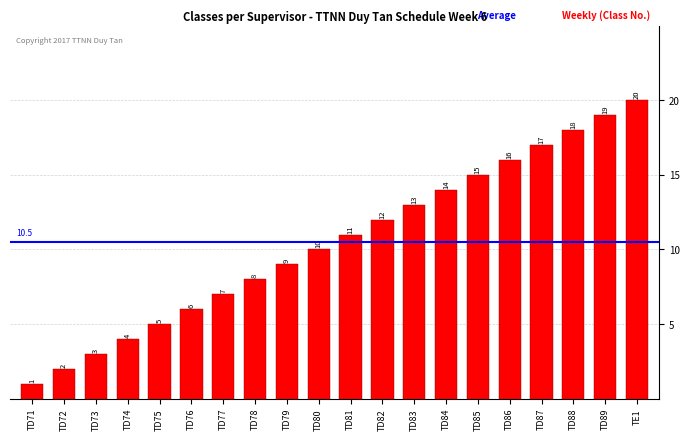

What is the maximum value shown in the chart?

20